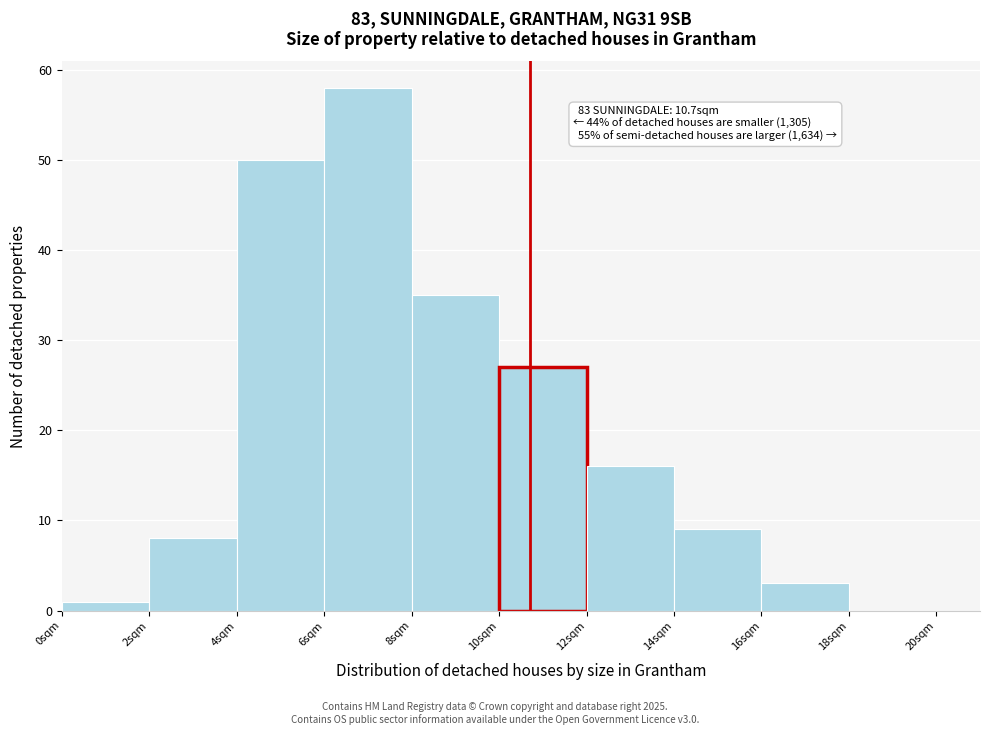

Over which range of the x-axis is the bar tallest?

6 to 8